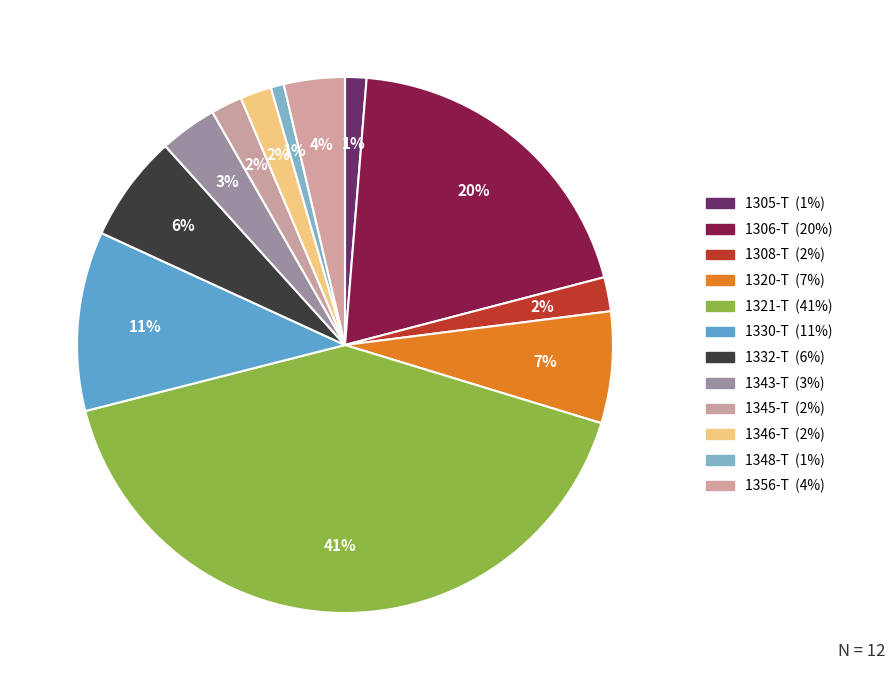

Is the sum of 1356-T and 1348-T greater than half?

No